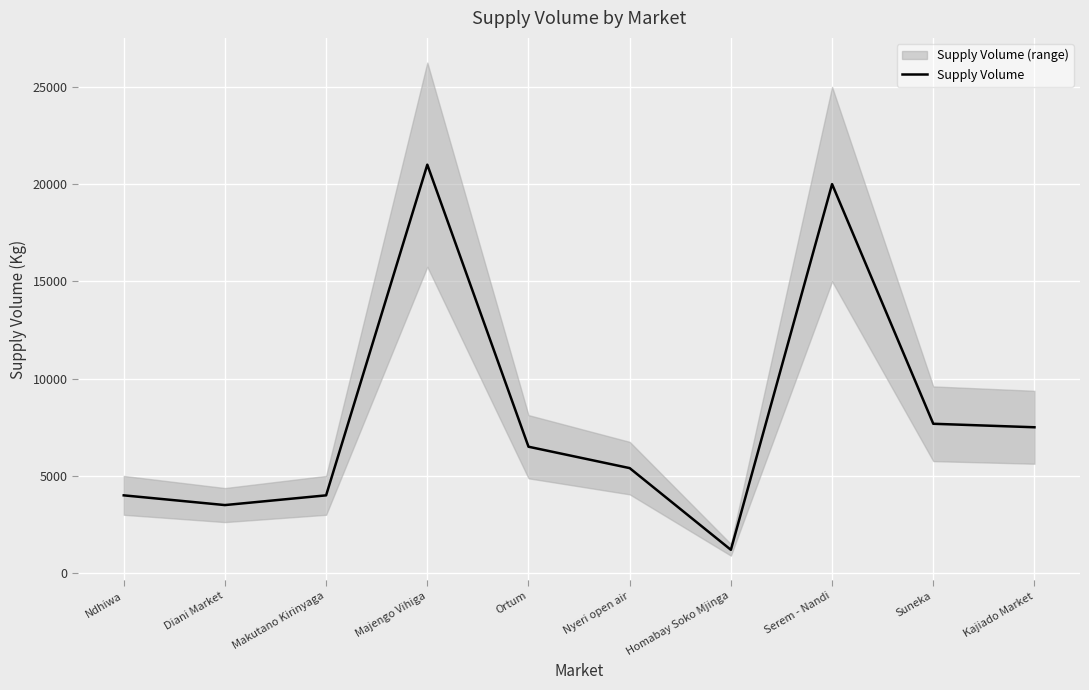

How many data points are less than 6500?

5